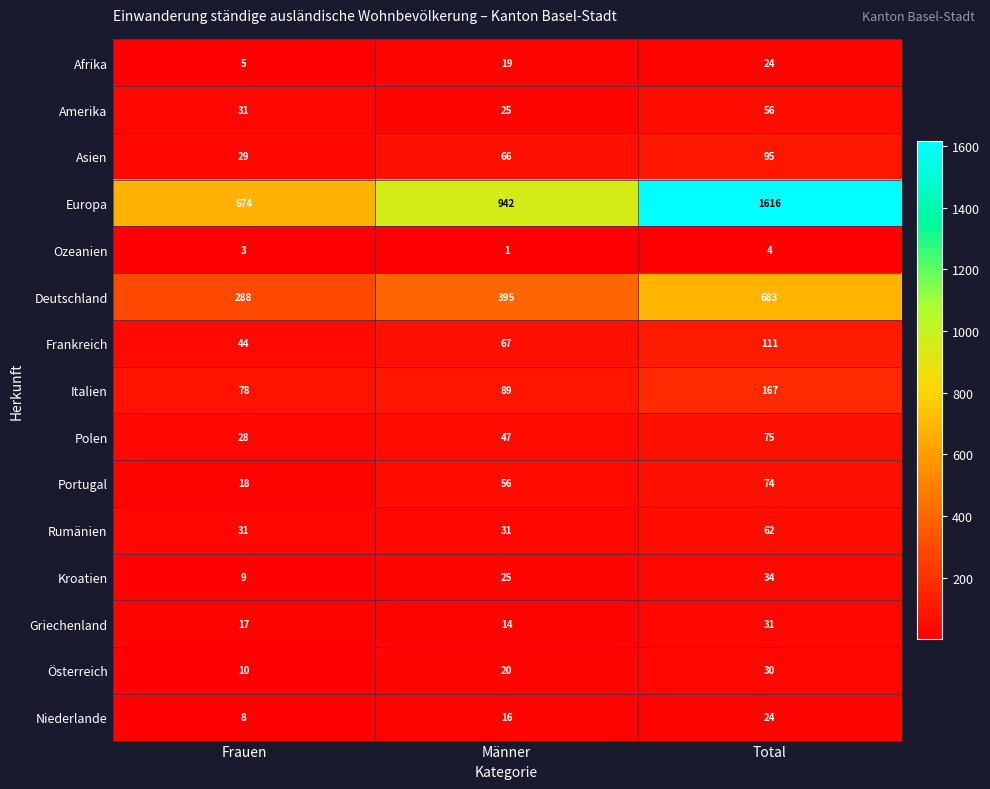

The Portugal series shows 74 at Total. True or false?

True